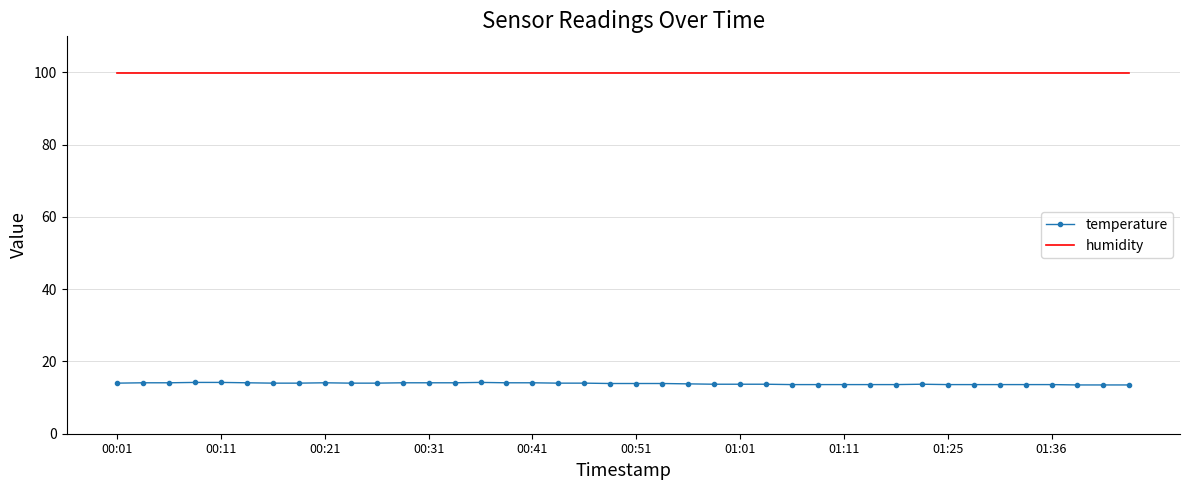

Which series has the largest total across all categories?

humidity